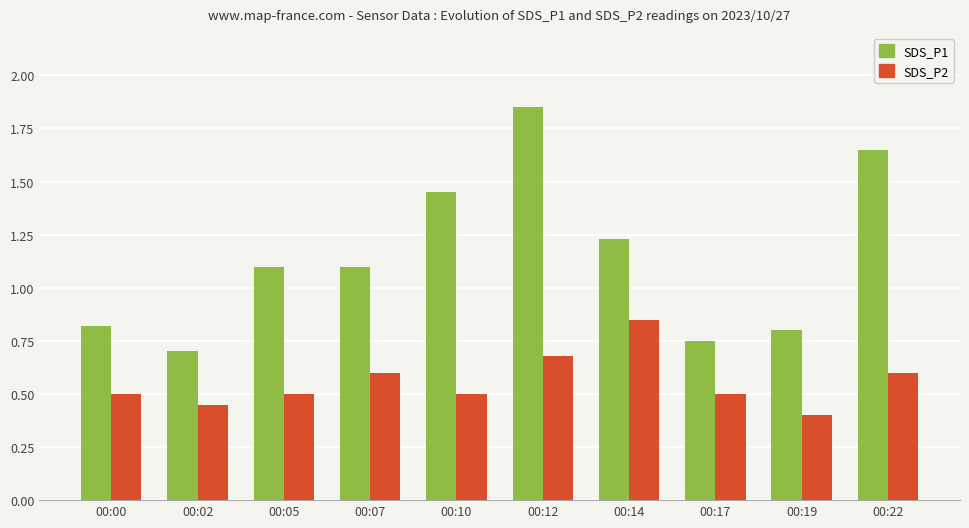

What is the average value of the SDS_P2 series?

0.6